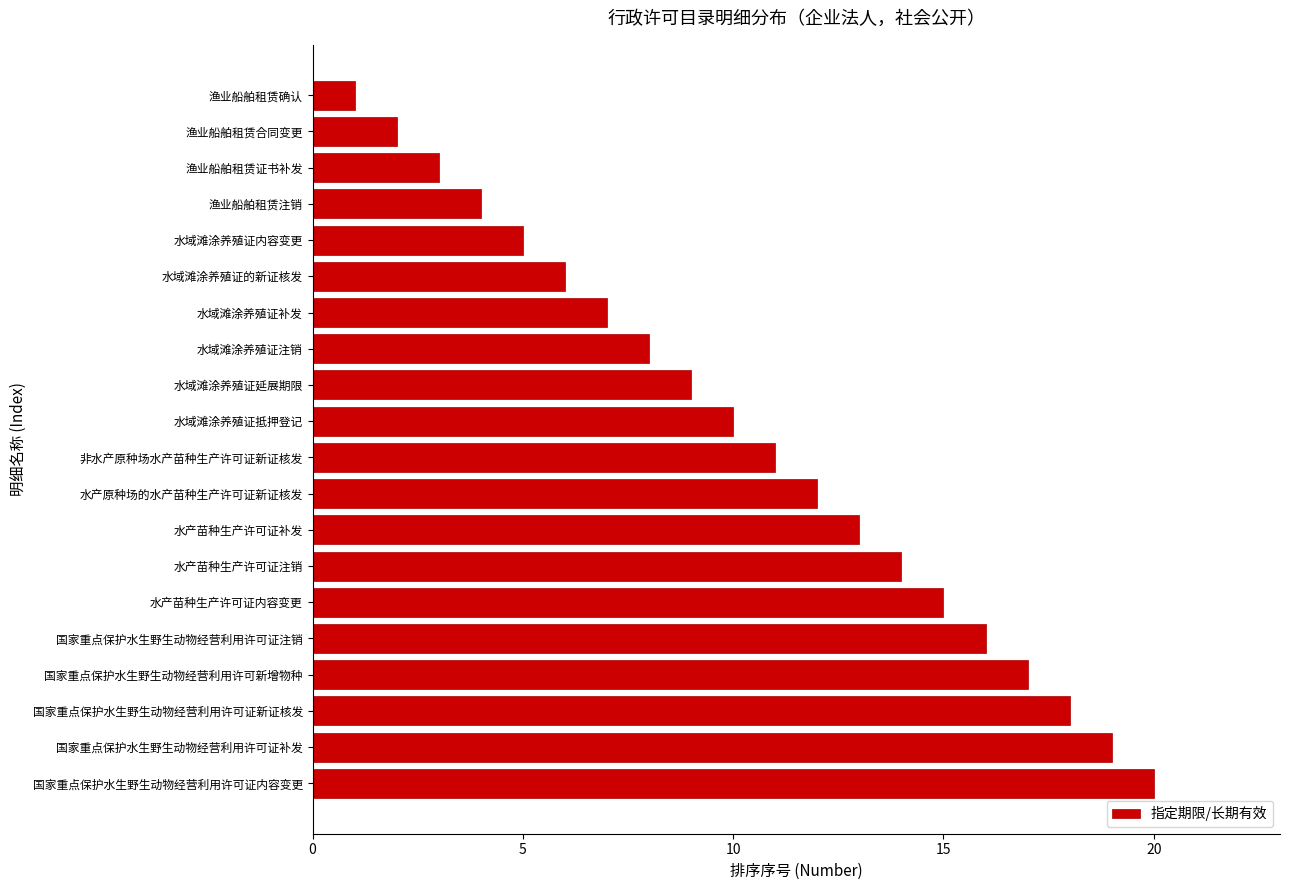

Reading bottom to top, list all the values displayed in this chart.

20	19	18	17	16	15	14	13	12	11	10	9	8	7	6	5	4	3	2	1